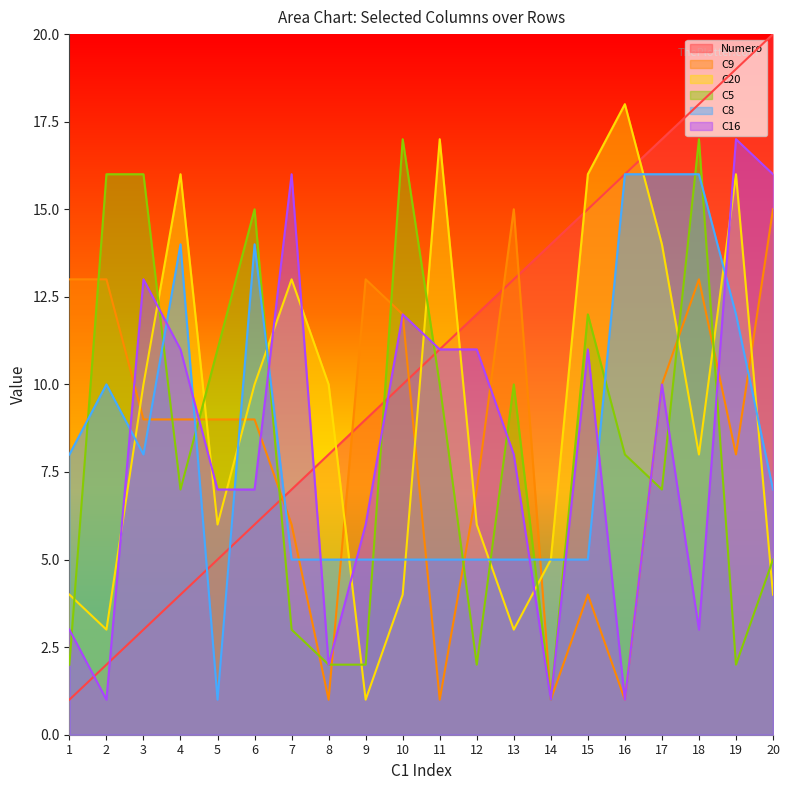

True or false: C20 and C5 cross at least once.

True